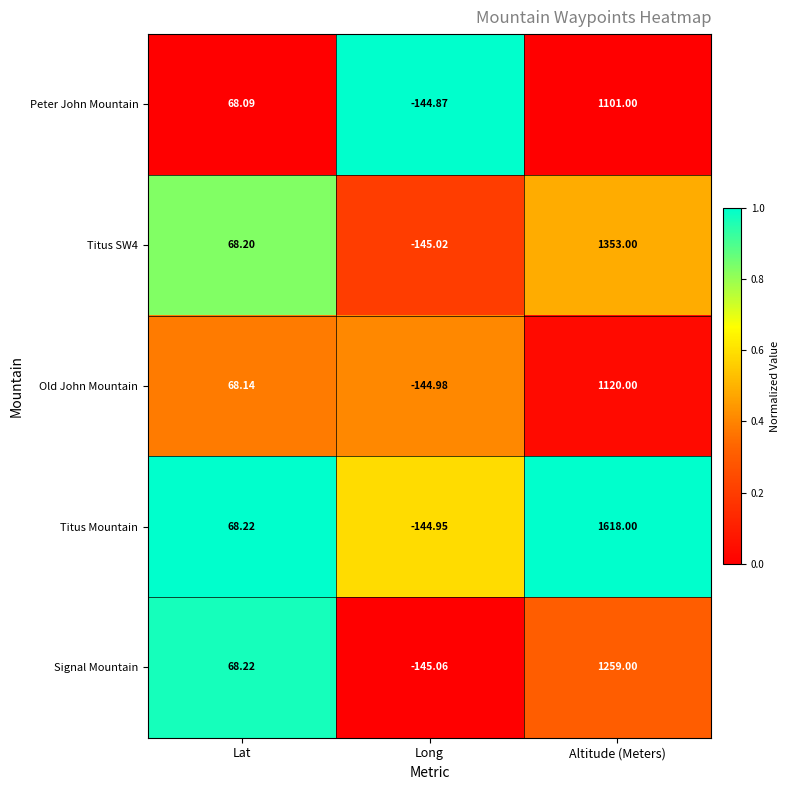

What is the greatest value displayed?

1618.0